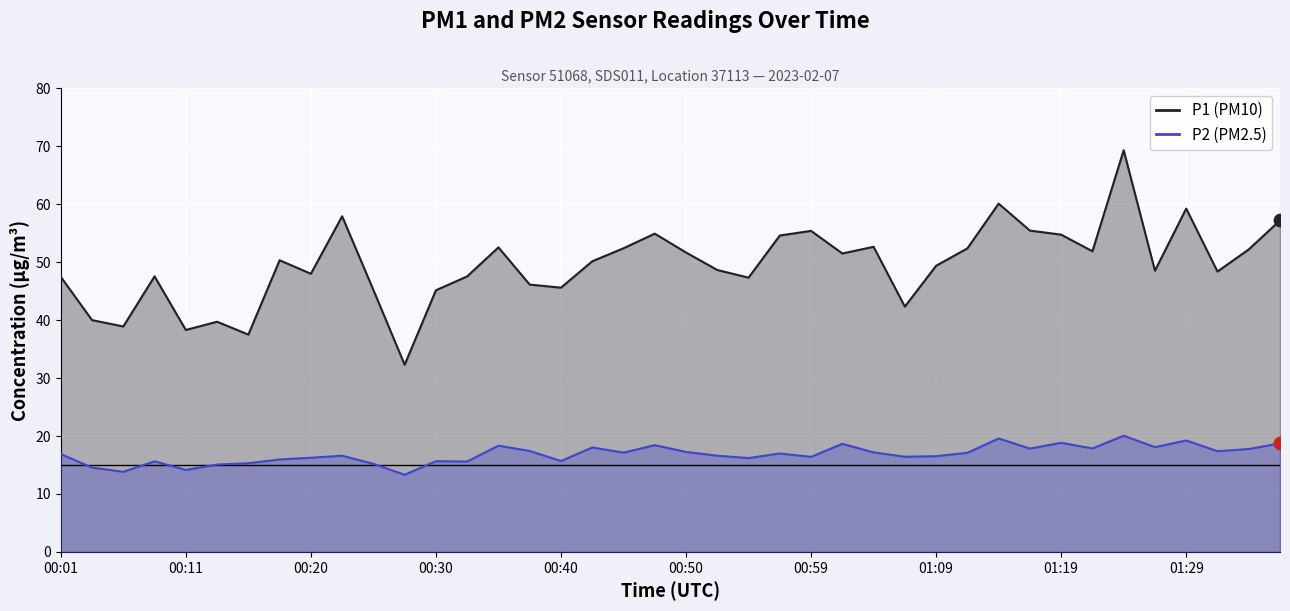

At which category is the sum across all series the highest?

34